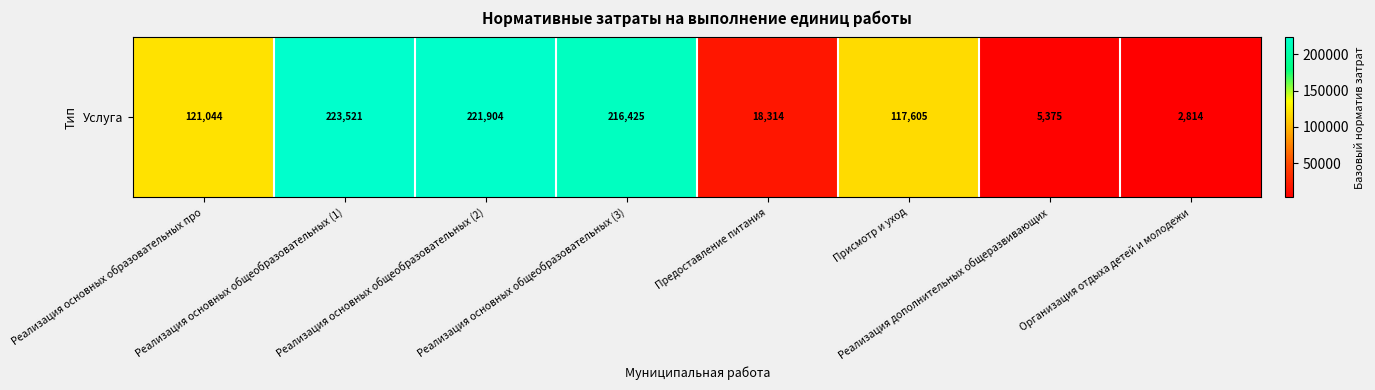

Rank the categories by value from lowest to highest.

Организация отдыха детей и молодежи, Реализация дополнительных общеразвивающих, Предоставление питания, Присмотр и уход, Реализация основных образовательных про, Реализация основных общеобразовательных (3), Реализация основных общеобразовательных (2), Реализация основных общеобразовательных (1)